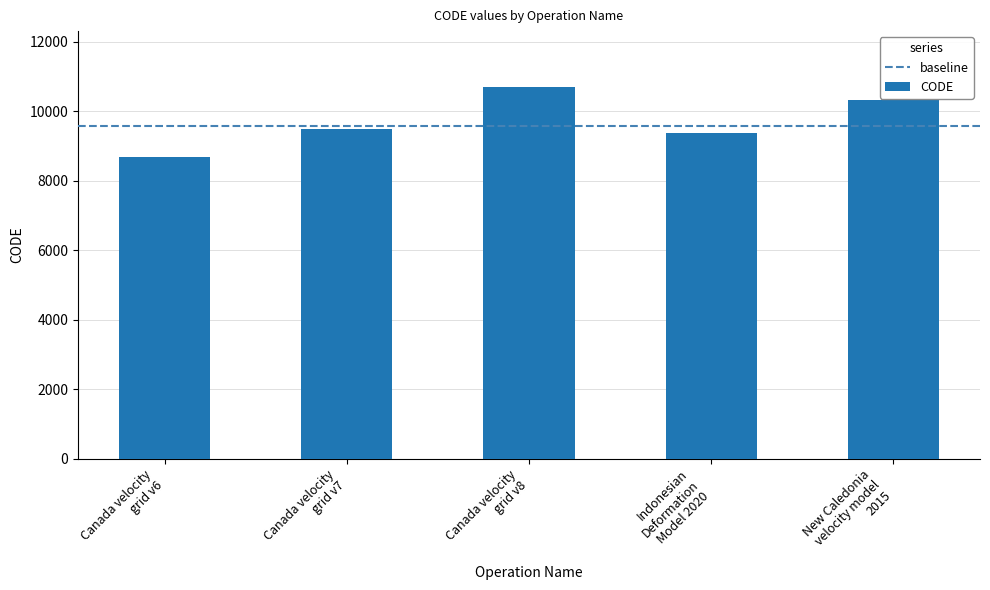

Rank the categories by value from lowest to highest.

Canada velocity
grid v6, Indonesian
Deformation
Model 2020, Canada velocity
grid v7, New Caledonia
velocity model
2015, Canada velocity
grid v8